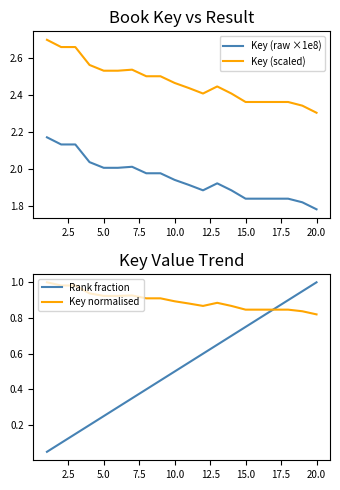

What are all the series names shown in the legend?

Key (raw ×1e8), Key (scaled), Rank fraction, Key normalised